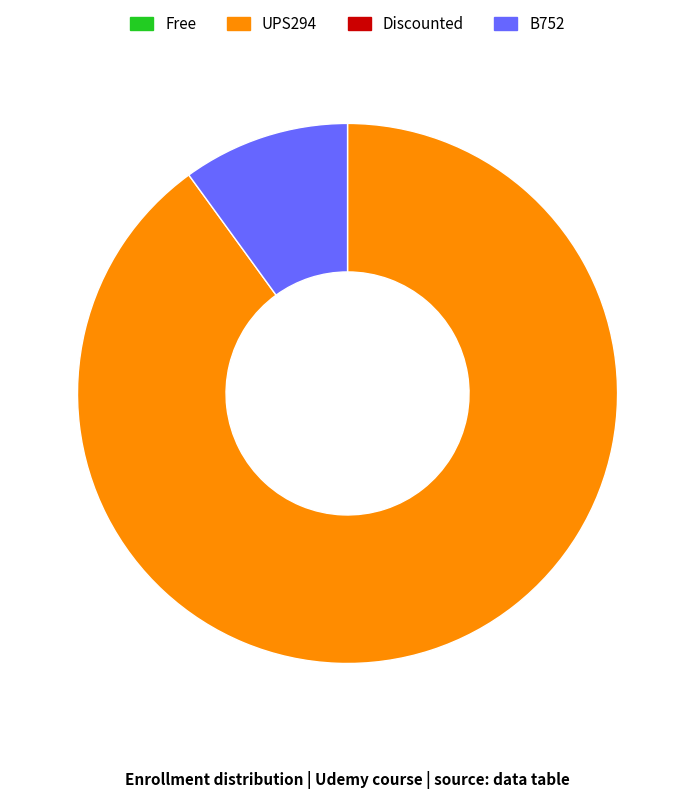

Does any single category account for the majority?

Yes